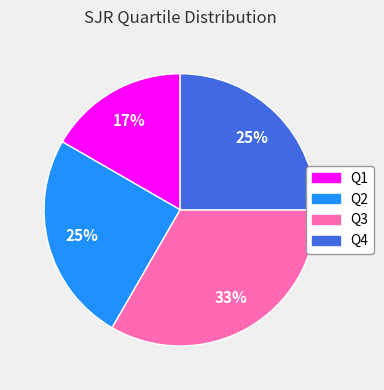

Does Q4 represent more than half of the total?

No